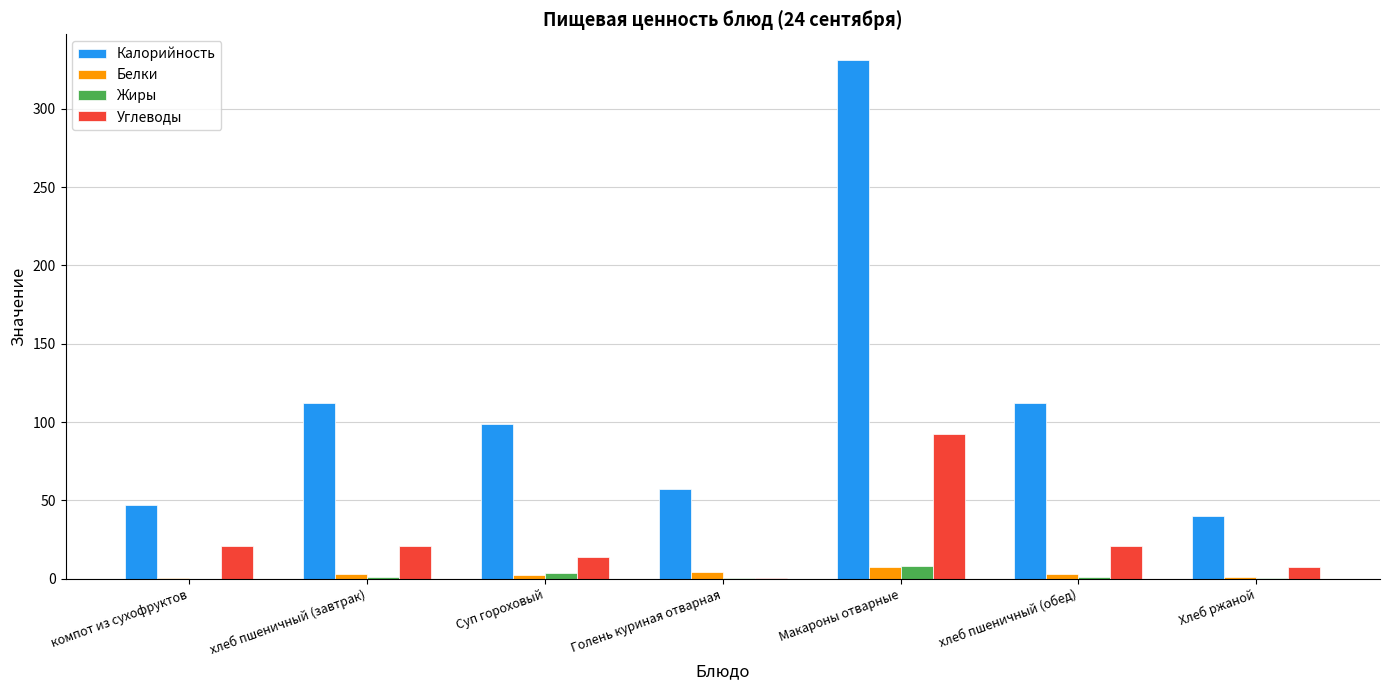

What is the sum of all Калорийность values?

797.8